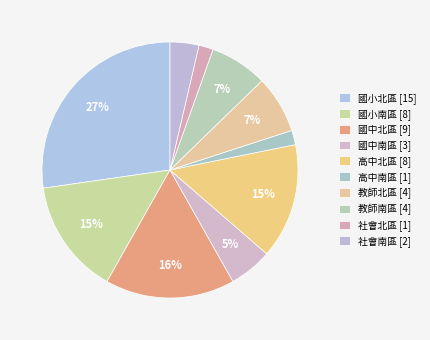

Is 國小南區 the majority of the pie?

No